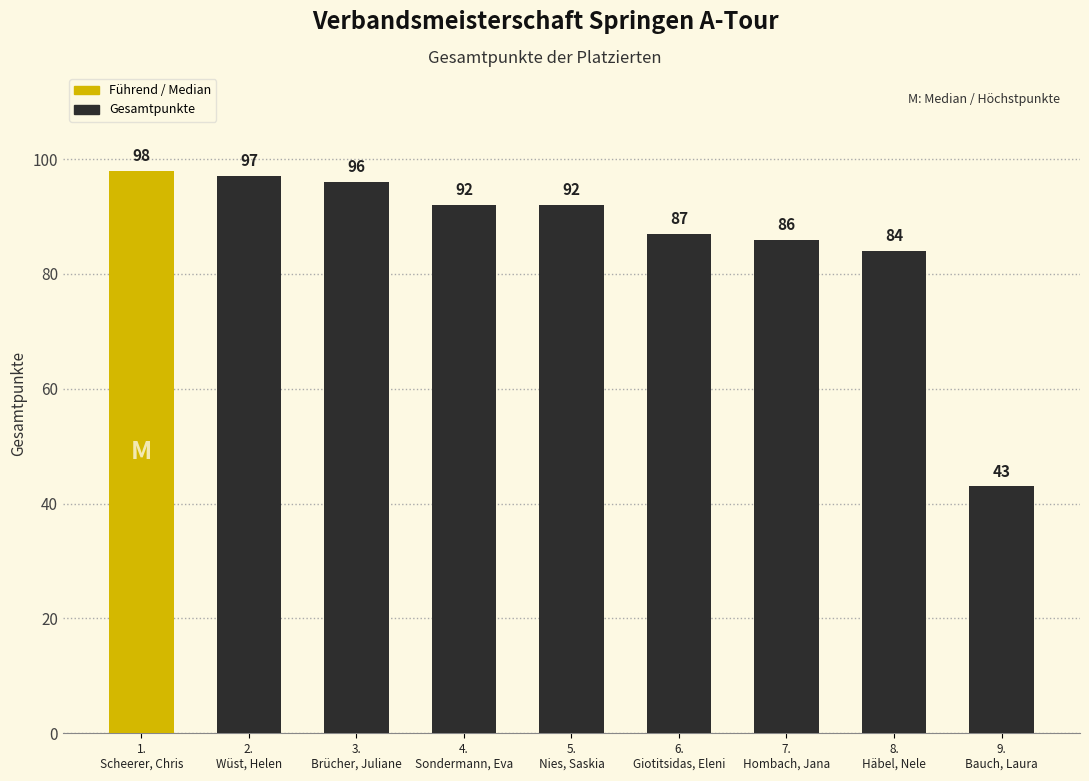

What position from the right is 8.
Häbel, Nele?

2